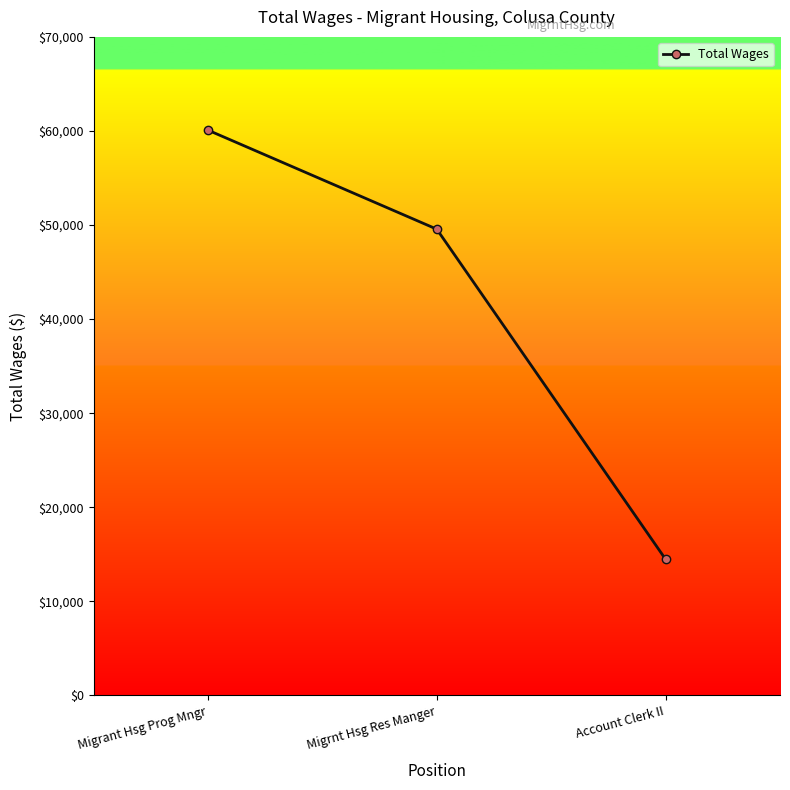

What is the smallest value displayed?

14467